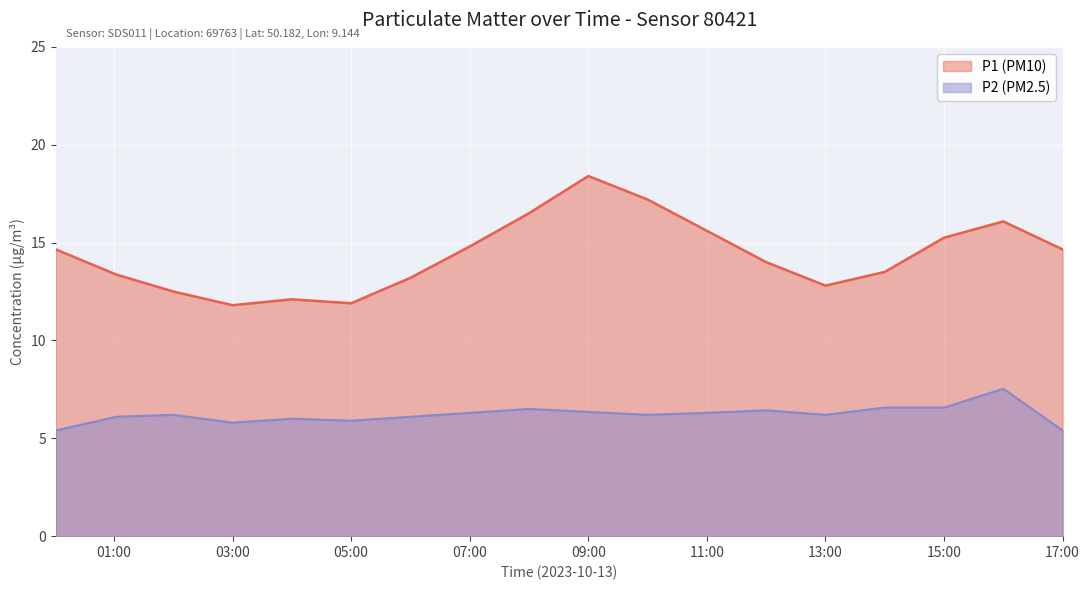

Rank the series by their maximum value, from lowest to highest.

P2 (PM2.5), P1 (PM10)